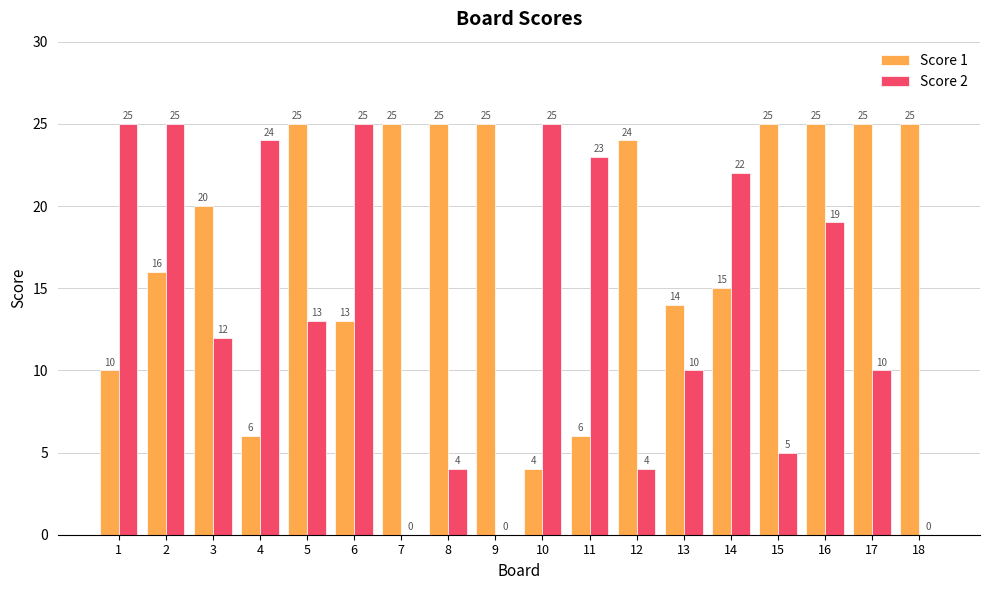

Where does the Score 1 series first go above 24?

5